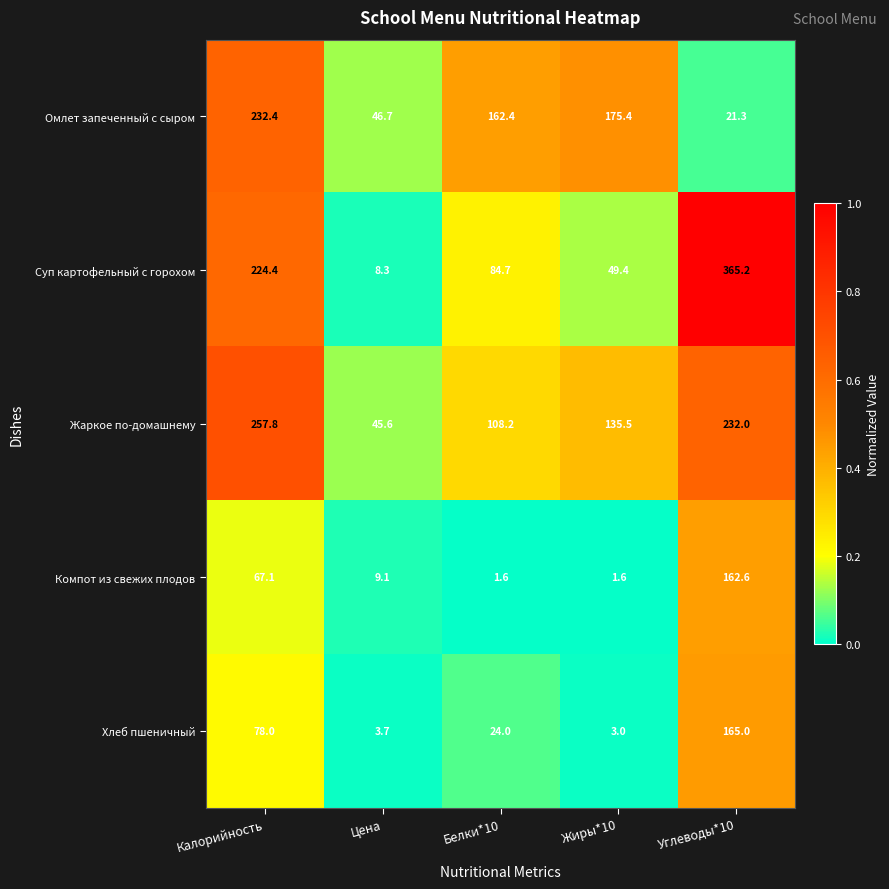

The Жаркое по-домашнему series shows 128.5 at Углеводы*10. True or false?

False